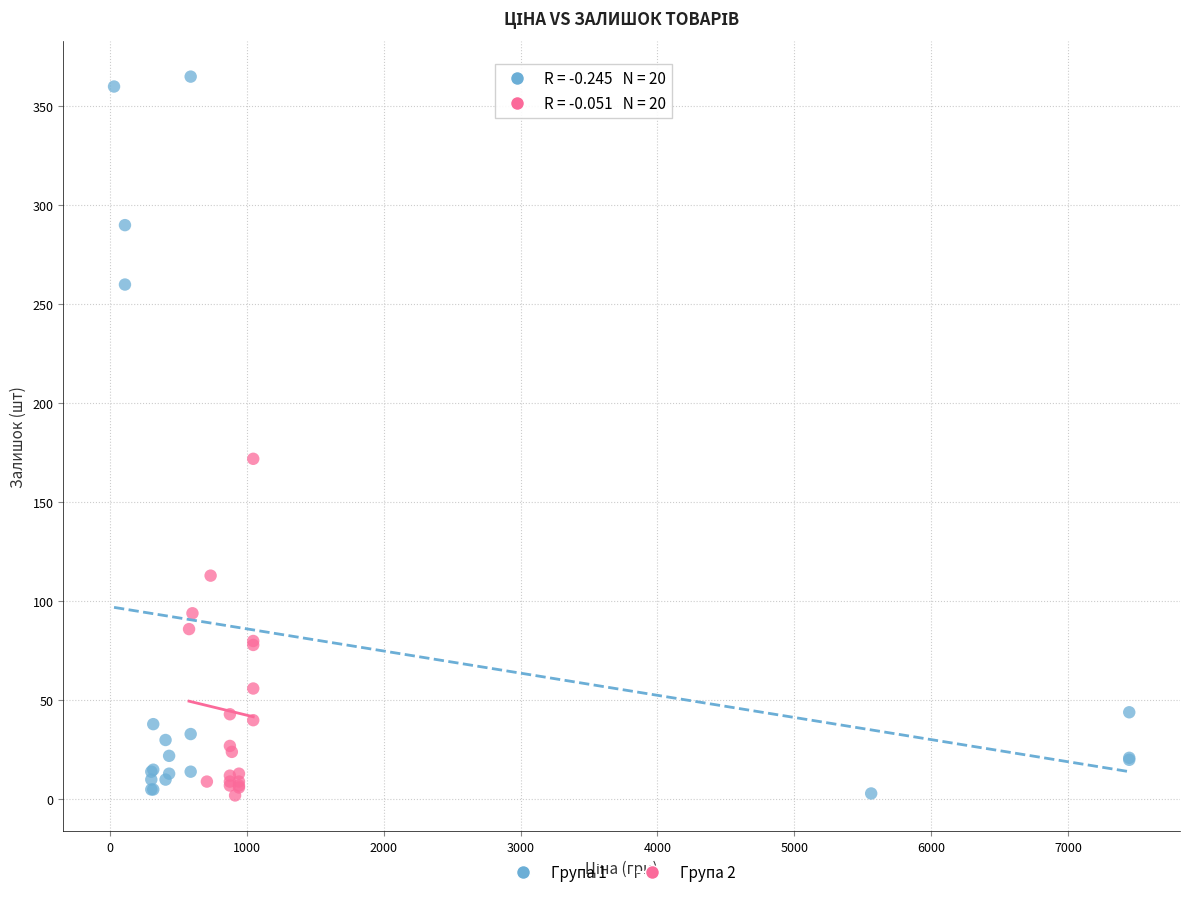

Which series contains the highest Y value?

Група 1